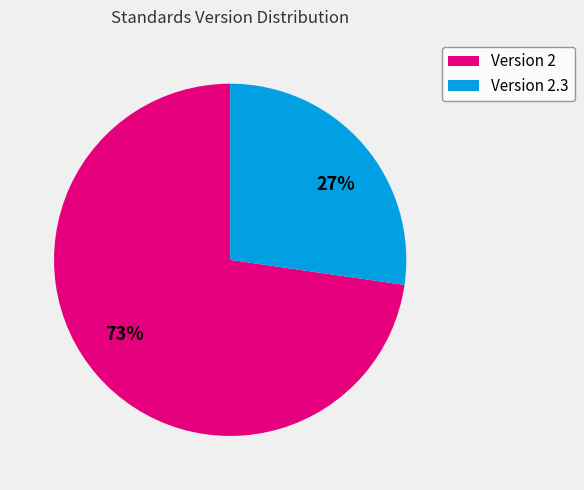

The 27% slice represents 12% of the pie. True or false?

False